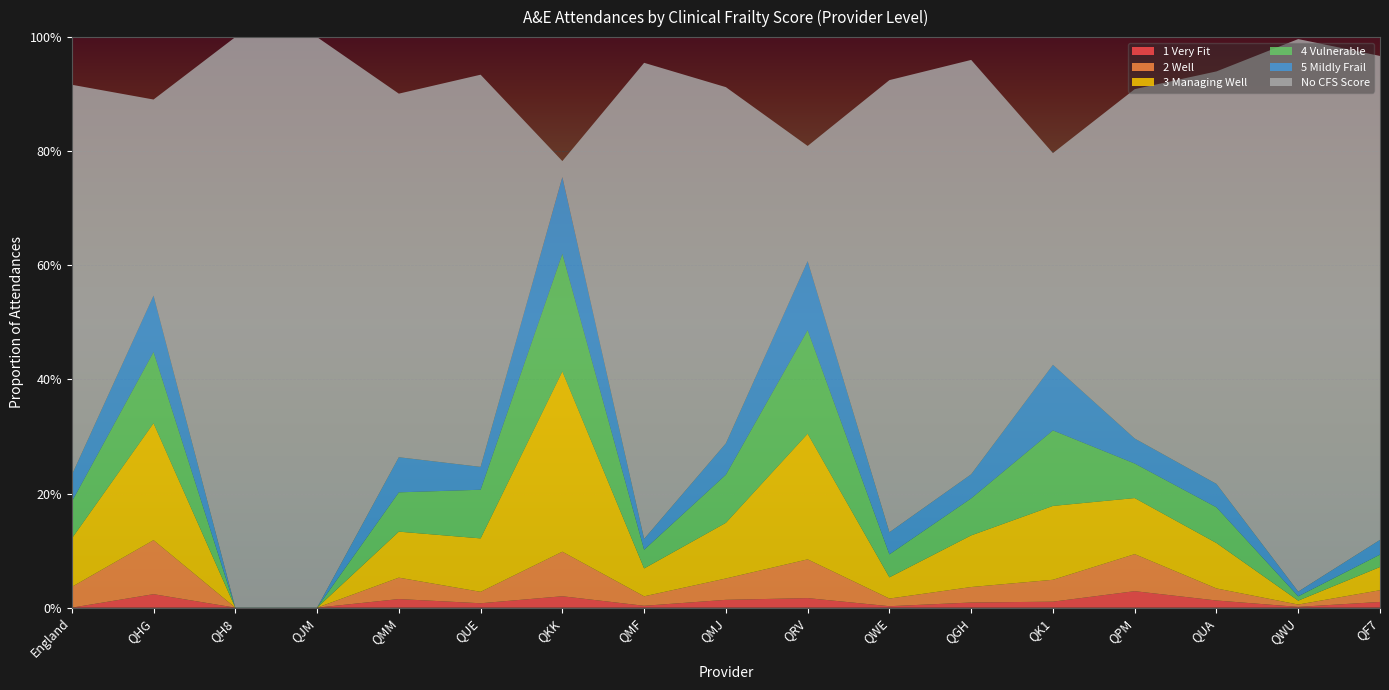

Reading right to left, extract all data points from this chart.

1 Very Fit: 0.0	0.0	0.0	0.0	0.0	0.0	0.0	0.0	0.0	0.0	0.0	0.0	0.0	0.0	0.0	0.0	0.0
2 Well: 0.0	0.0	0.0	0.1	0.0	0.0	0.0	0.1	0.0	0.0	0.1	0.0	0.0	0.0	0.0	0.1	0.0
3 Managing Well: 0.0	0.0	0.1	0.1	0.1	0.1	0.0	0.2	0.1	0.0	0.3	0.1	0.1	0.0	0.0	0.2	0.1
4 Vulnerable: 0.0	0.0	0.1	0.1	0.1	0.1	0.0	0.2	0.1	0.0	0.2	0.1	0.1	0.0	0.0	0.1	0.1
5 Mildly Frail: 0.0	0.0	0.0	0.0	0.1	0.0	0.0	0.1	0.1	0.0	0.1	0.0	0.1	0.0	0.0	0.1	0.0
No CFS Score: 0.8	1.0	0.7	0.6	0.4	0.7	0.8	0.2	0.6	0.8	0.0	0.7	0.6	1.0	1.0	0.3	0.7